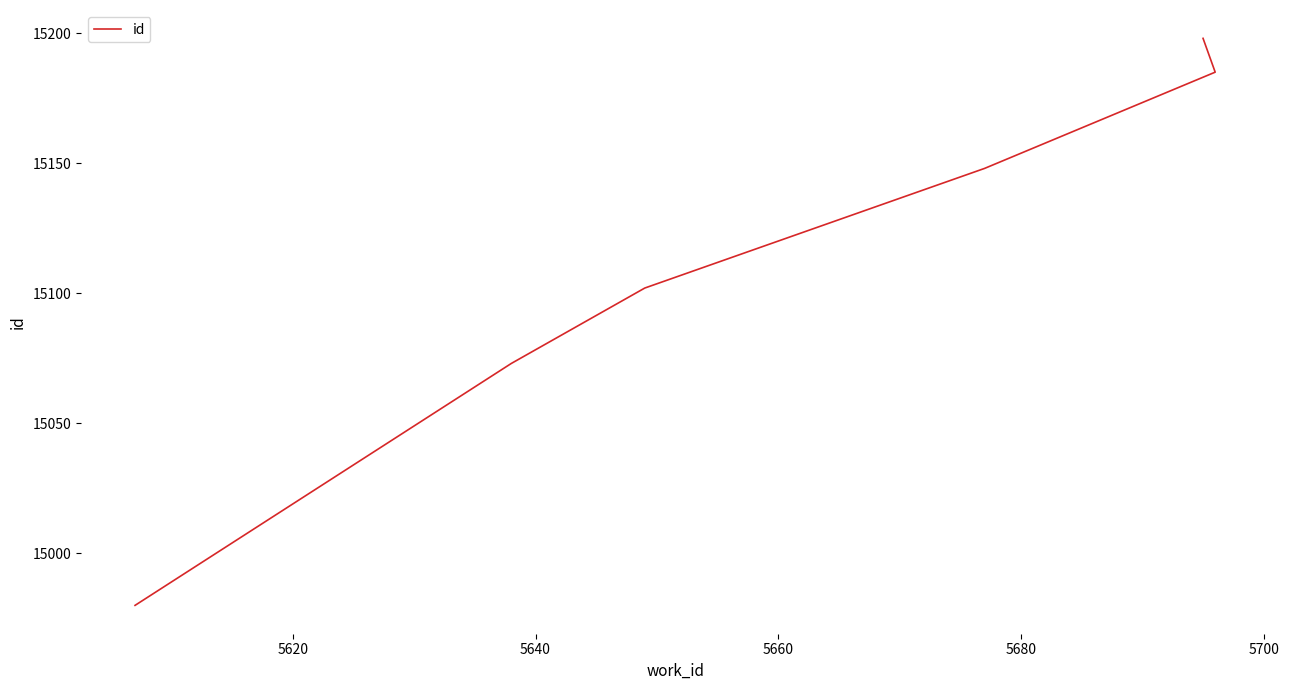

What is the smallest value displayed?

14980